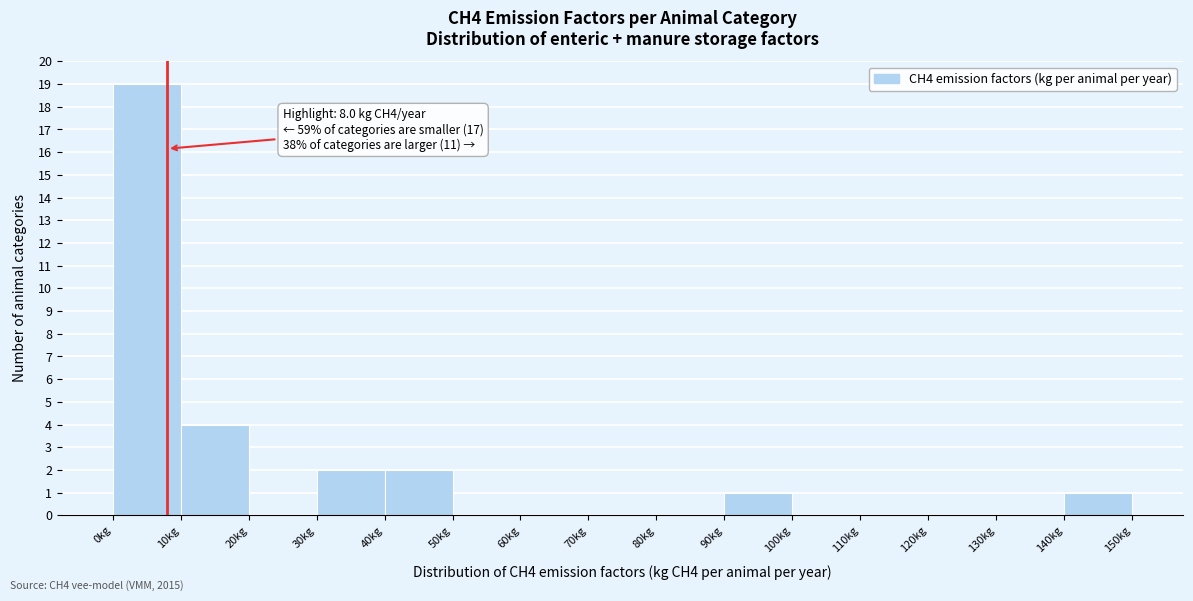

Which range on the x-axis has the tallest bar?

0 to 10